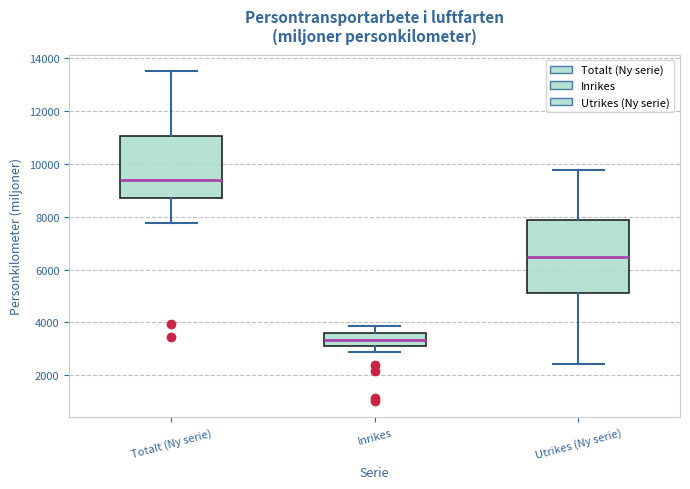

Which box's median line is the lowest?

Inrikes